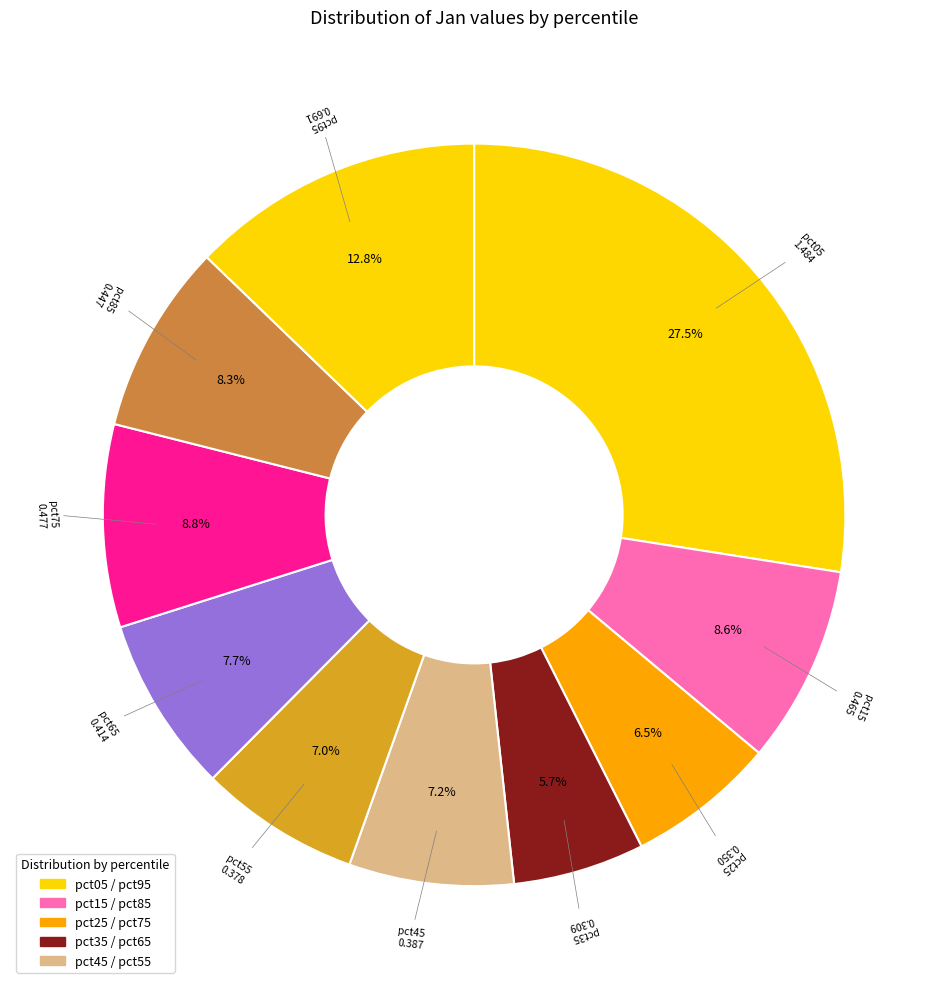

To the nearest percent, what is the average slice percentage?

10%